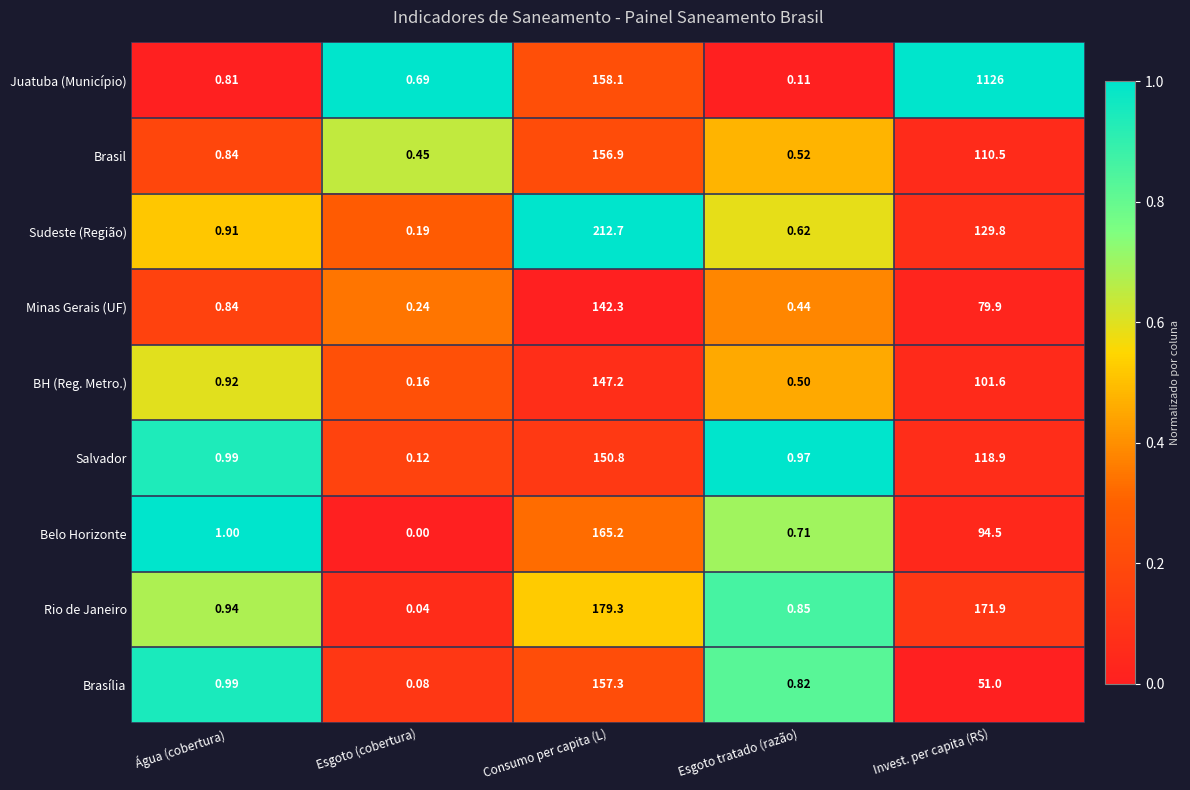

Rank the categories by Rio de Janeiro value from lowest to highest.

Esgoto (cobertura), Esgoto tratado (razão), Água (cobertura), Invest. per capita (R$), Consumo per capita (L)